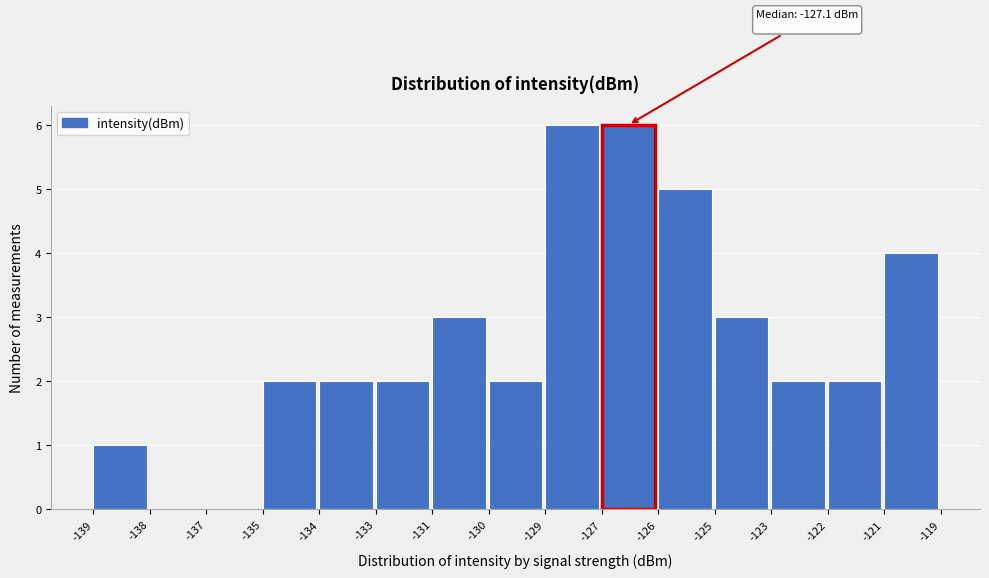

Reading left to right, list all the values displayed in this chart.

-139=1	-138=0	-137=0	-135=2	-134=2	-133=2	-131=3	-130=2	-129=6	-127=6	-126=5	-125=3	-123=2	-122=2	-121=4